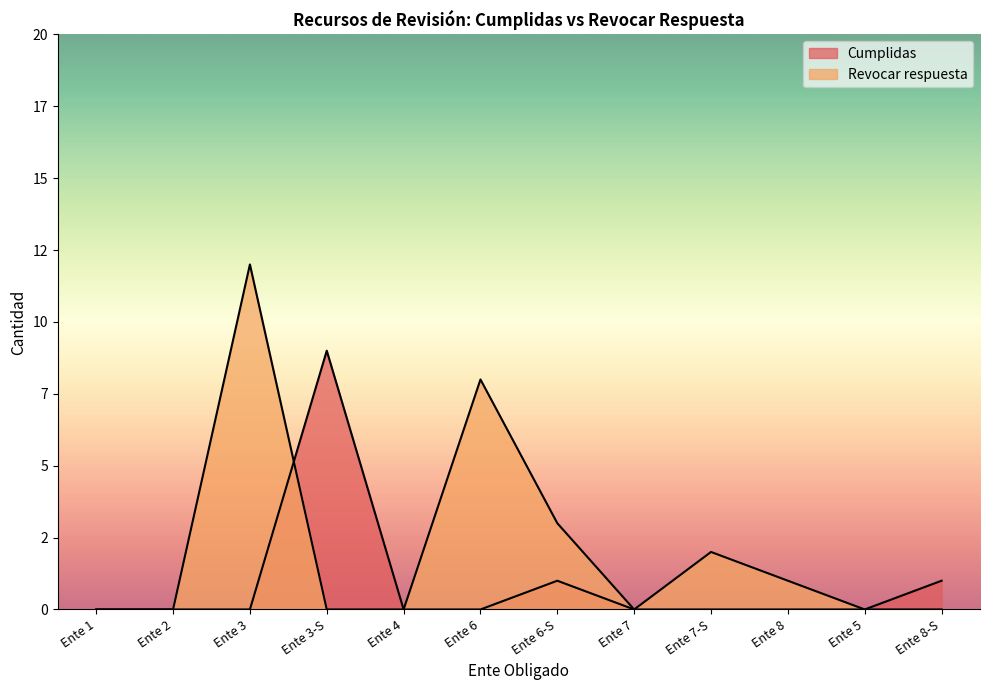

Where is the first local maximum for Revocar respuesta?

Ente 3